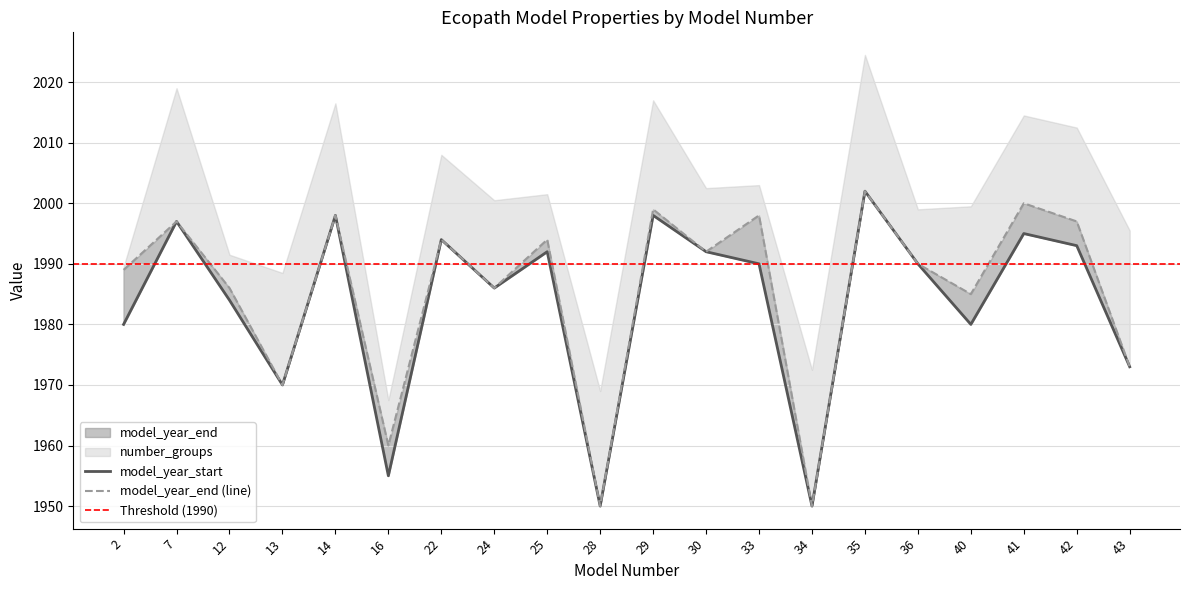

How many lines are shown in the chart?

2